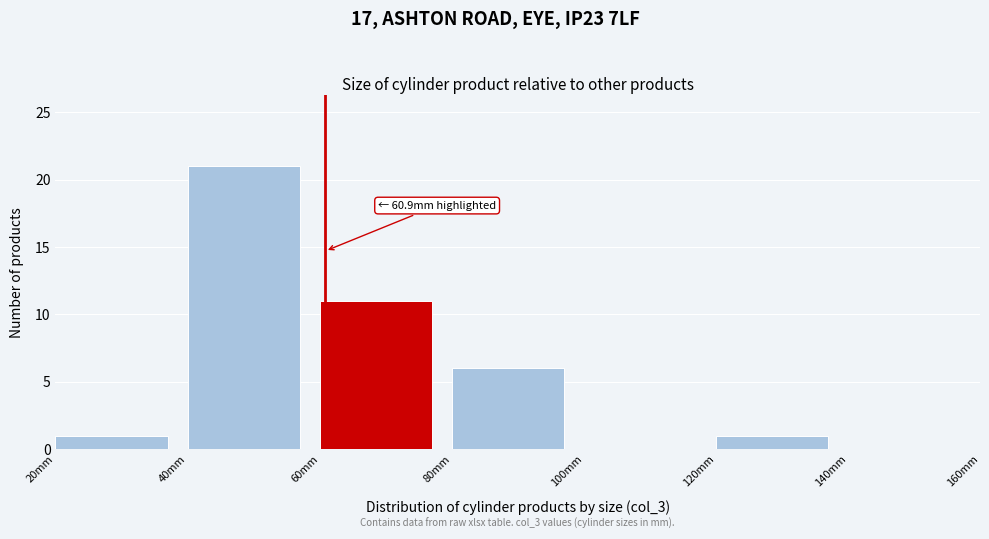

Which range on the x-axis has the tallest bar?

40 to 60